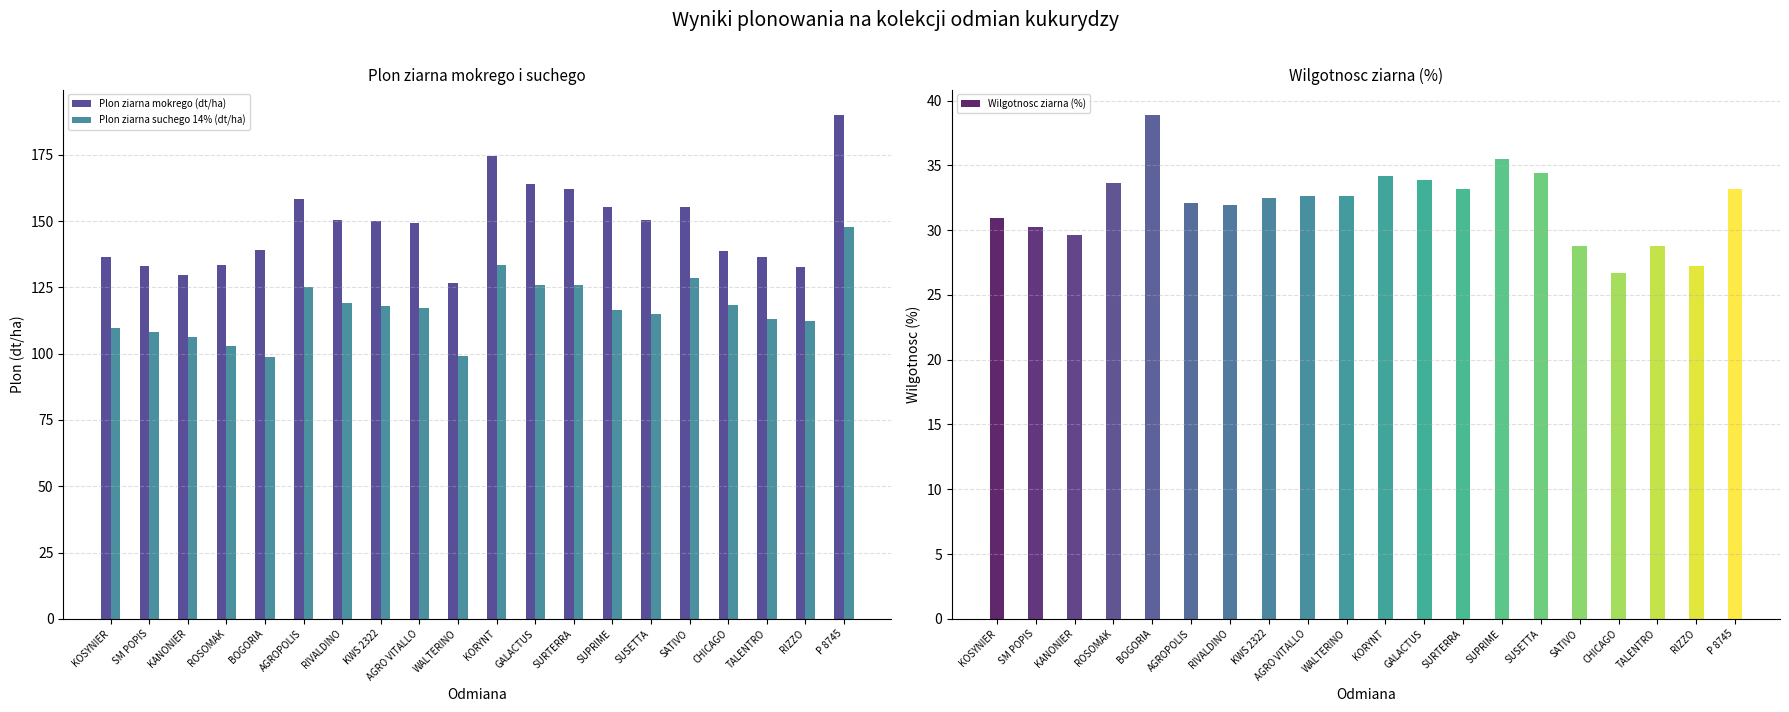

Reading left to right, transcribe all the data shown in this chart.

Plon ziarna mokrego (dt/ha): 136.5	133.1	129.8	133.3	139.2	158.4	150.5	150.2	149.5	126.7	174.7	163.9	162.2	155.4	150.5	155.4	138.8	136.4	132.6	190.1
Plon ziarna suchego 14% (dt/ha): 109.7	108.1	106.2	103.0	98.9	125.1	119.2	117.9	117.1	99.3	133.6	126.0	126.0	116.5	114.8	128.6	118.3	112.9	112.2	147.7
Wilgotnosc ziarna (%): 30.9	30.2	29.6	33.6	38.9	32.1	31.9	32.5	32.6	32.6	34.2	33.9	33.2	35.5	34.4	28.8	26.7	28.8	27.2	33.2